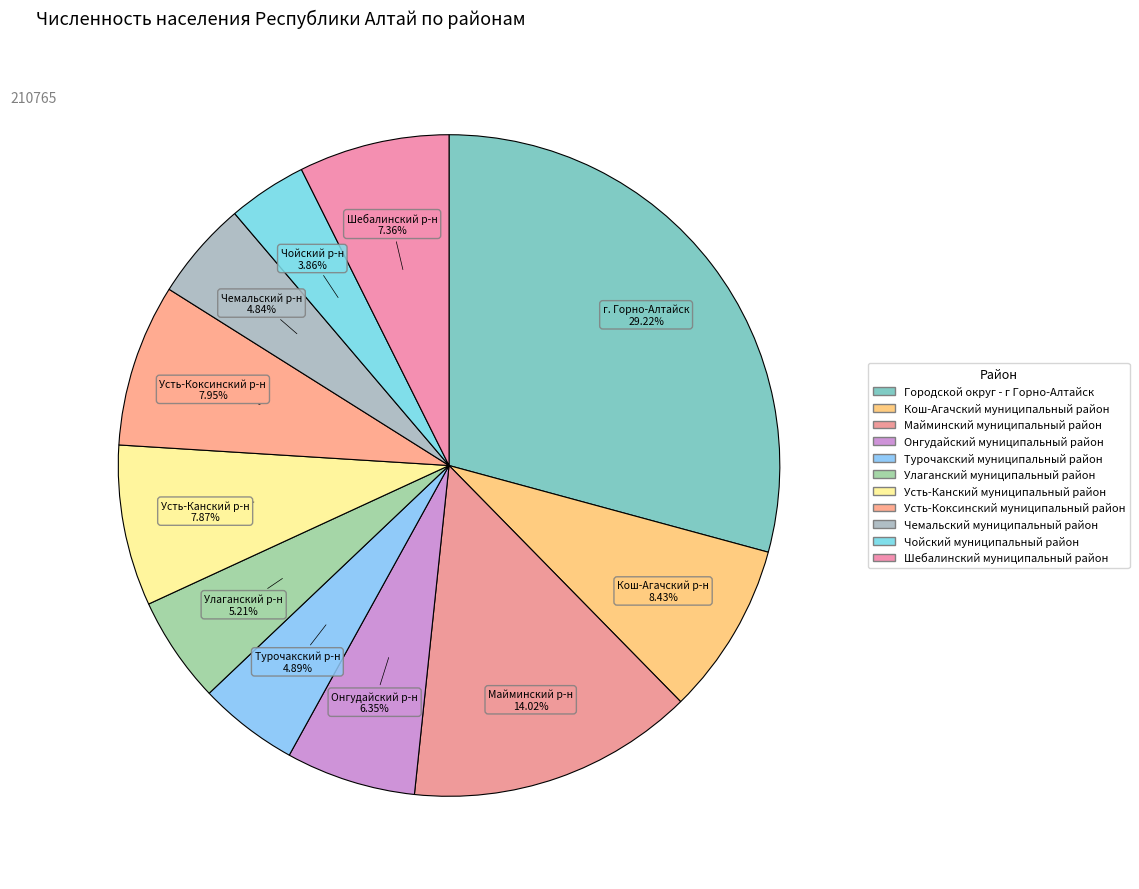

Count the number of slices in the pie.

11